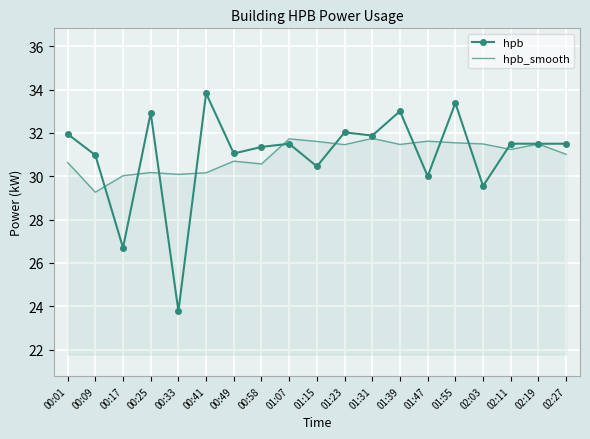

Is the value of hpb at 00:33 greater than the value of hpb_smooth at 01:39?

No